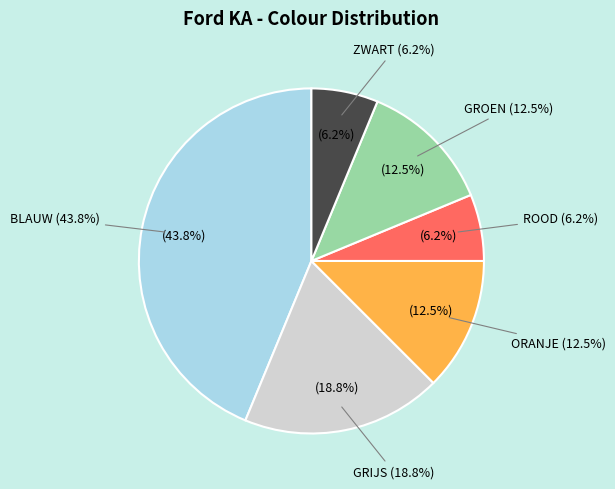

Approximately how many times larger is the value at GROEN compared to ORANJE?

1.0